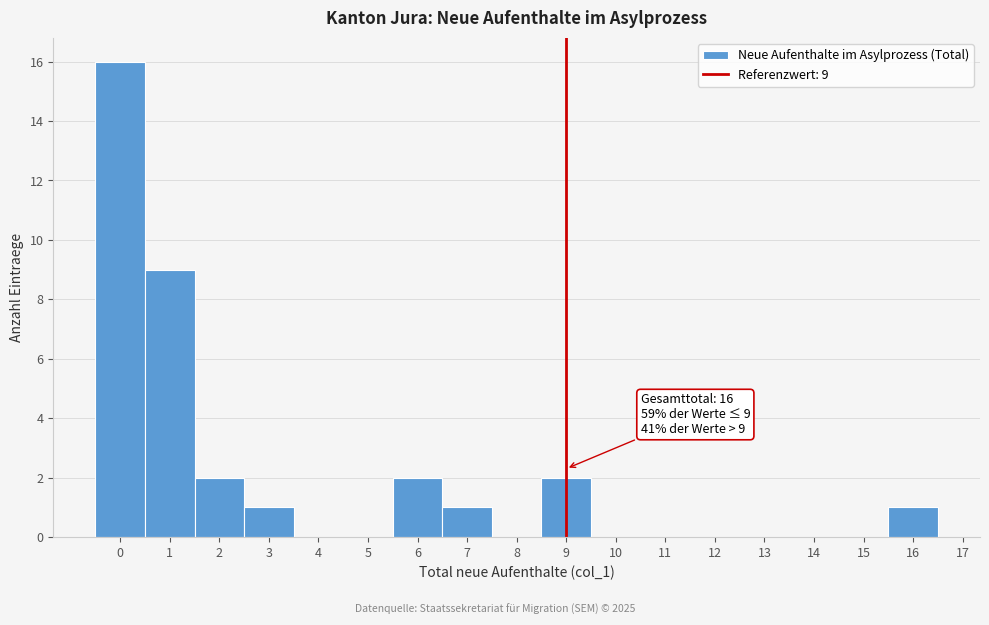

Over which range of the x-axis is the bar tallest?

-0.5 to 0.5